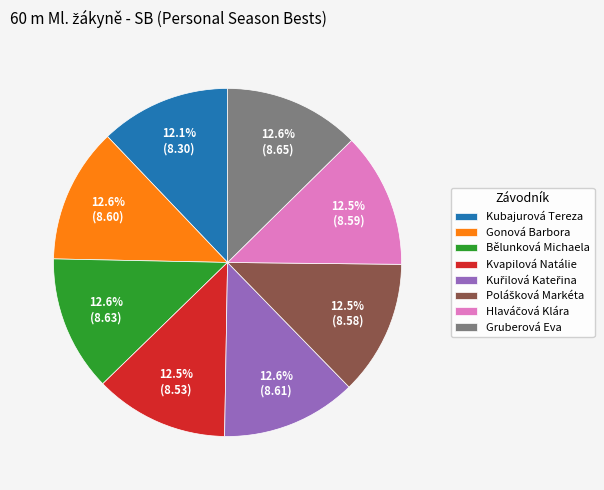

What percentage is the Bělunková Michaela slice, to the nearest percent?

13%